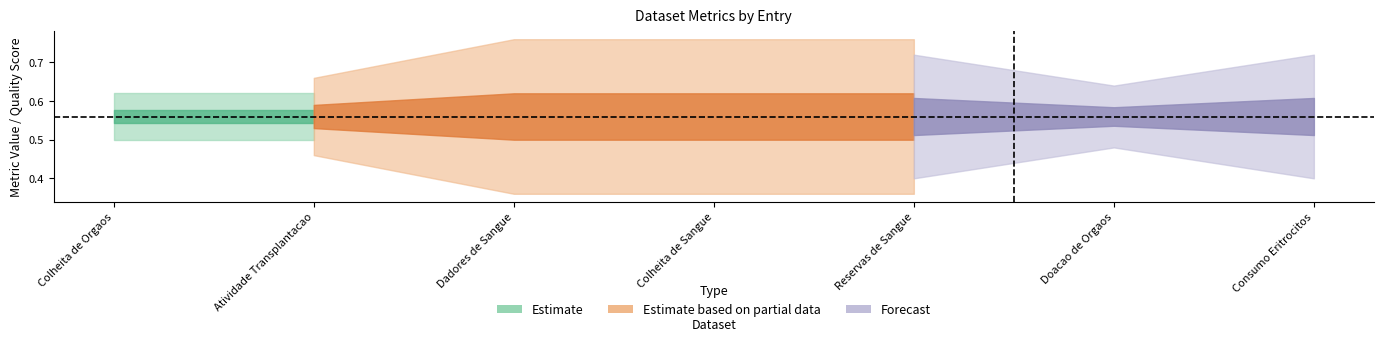

True or false: quality_score has a value of 0.2 at Consumo Eritrocitos.

False